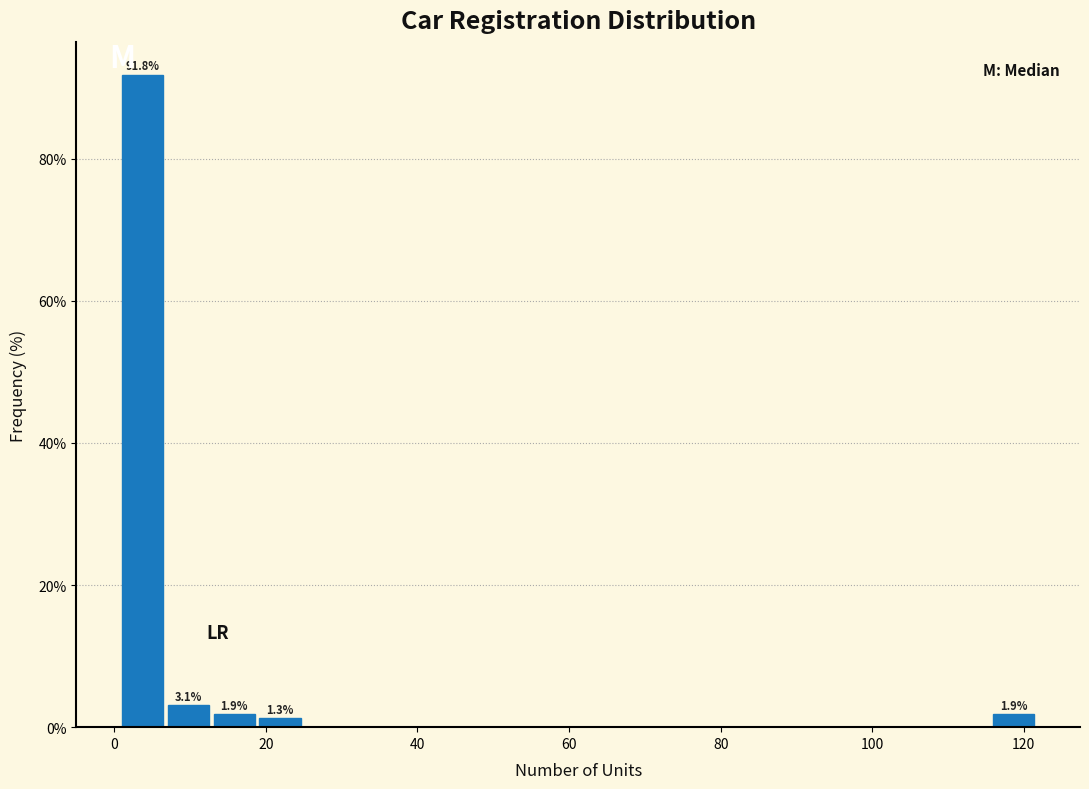

Around what value on the x-axis is the tallest bar? Give the approximate position of its centre, as read against the axis.

4